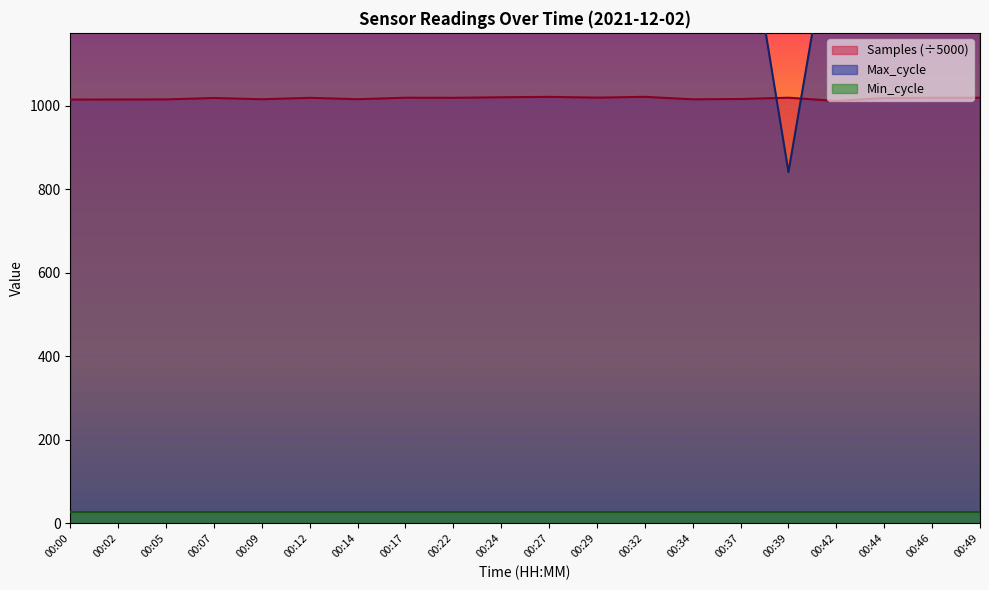

At how many categories does at least one series exceed 1177?

19